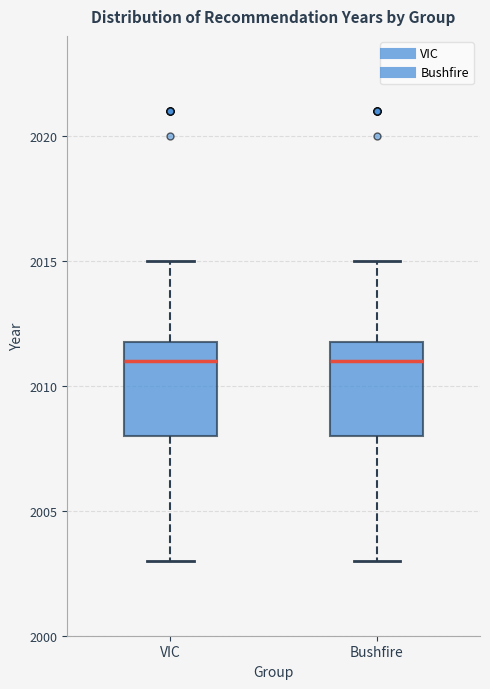

Reading left to right, read every box against the y-axis: the position of its median line, the range the box covers, and the ends of its whiskers. The values are not printed on the chart, so give them approximately, as read against the axis.

VIC: median 2011, box 2008 to 2012, whiskers 2003 to 2015
Bushfire: median 2011, box 2008 to 2012, whiskers 2003 to 2015